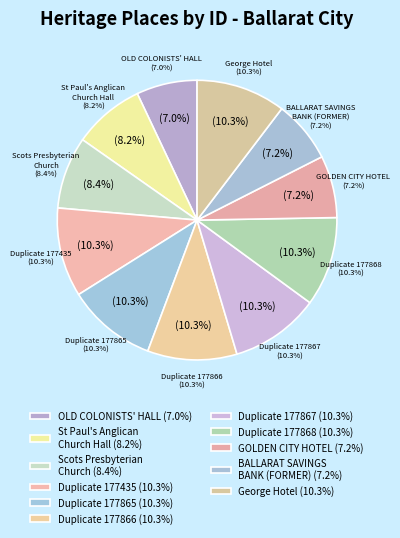

Which category has the biggest portion of the pie?

George Hotel